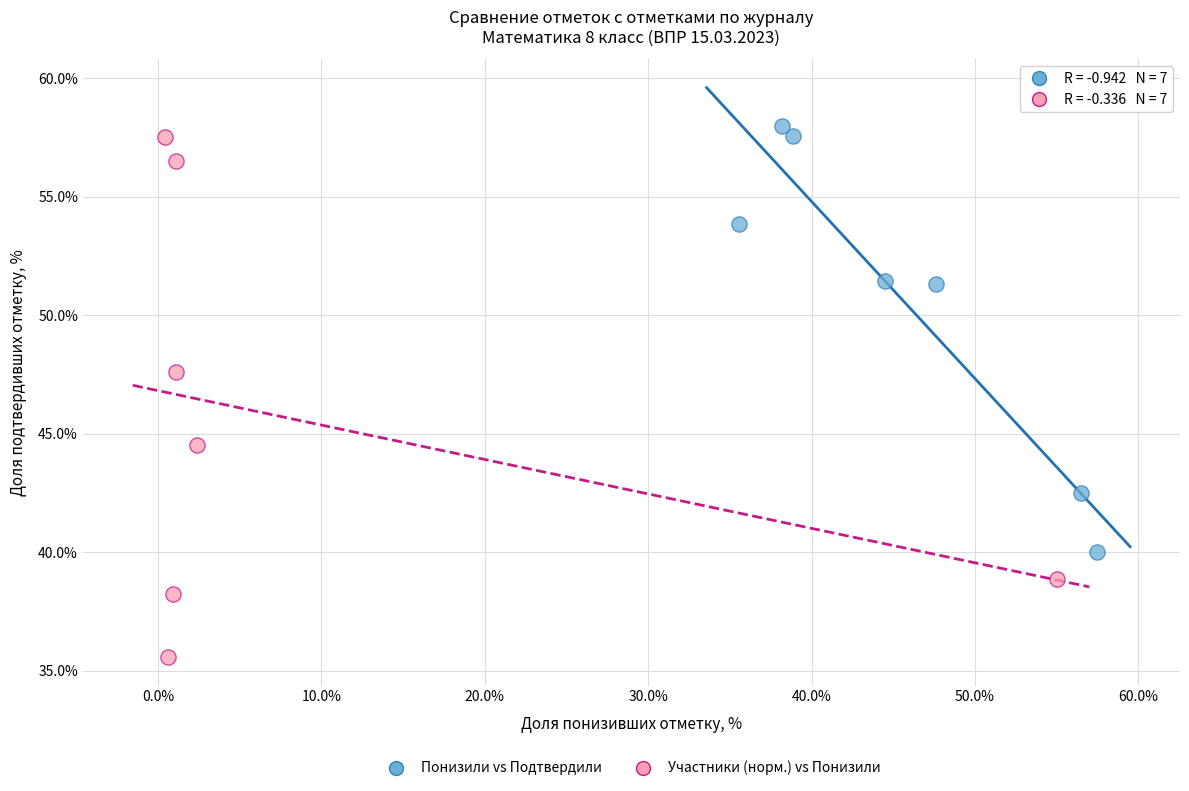

Which series contains the lowest Y value?

Участники (норм.) vs Понизили